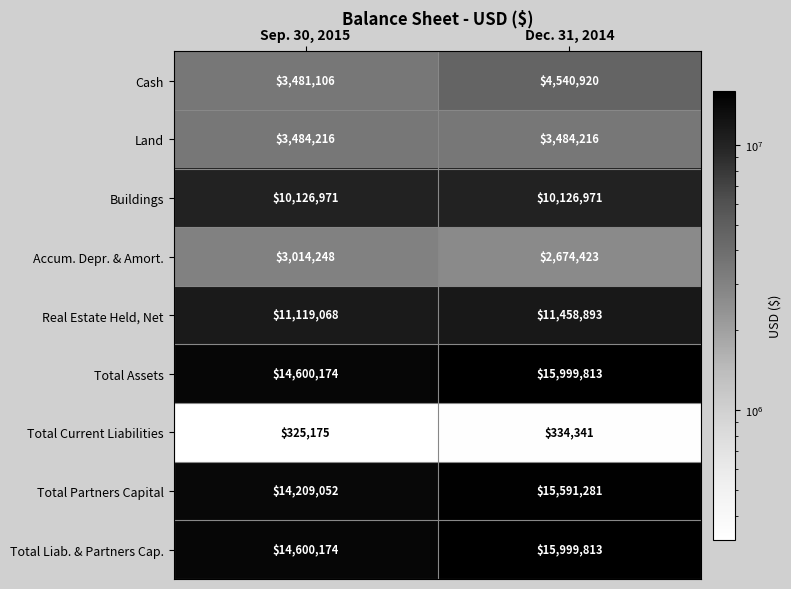

Reading right to left, list all the values displayed in this chart.

Cash: Dec. 31, 2014=4540920	Sep. 30, 2015=3481106
Land: Dec. 31, 2014=3484216	Sep. 30, 2015=3484216
Buildings: Dec. 31, 2014=10126971	Sep. 30, 2015=10126971
Accum. Depr. & Amort.: Dec. 31, 2014=2674423	Sep. 30, 2015=3014248
Real Estate Held, Net: Dec. 31, 2014=11458893	Sep. 30, 2015=11119068
Total Assets: Dec. 31, 2014=15999813	Sep. 30, 2015=14600174
Total Current Liabilities: Dec. 31, 2014=334341	Sep. 30, 2015=325175
Total Partners Capital: Dec. 31, 2014=15591281	Sep. 30, 2015=14209052
Total Liab. & Partners Cap.: Dec. 31, 2014=15999813	Sep. 30, 2015=14600174